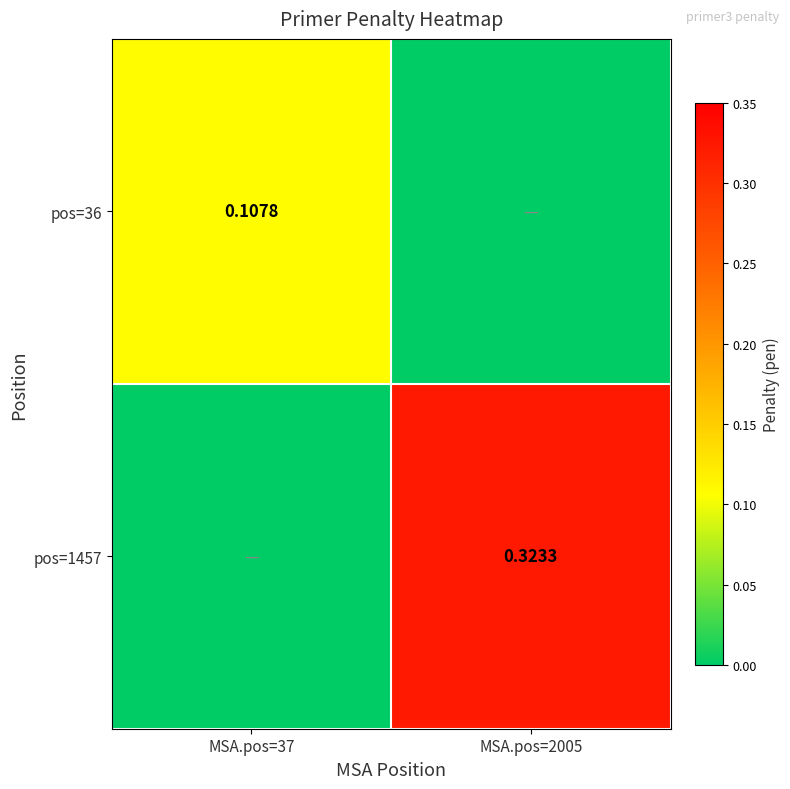

Which label corresponds to the smallest value in the chart?

MSA.pos=2005